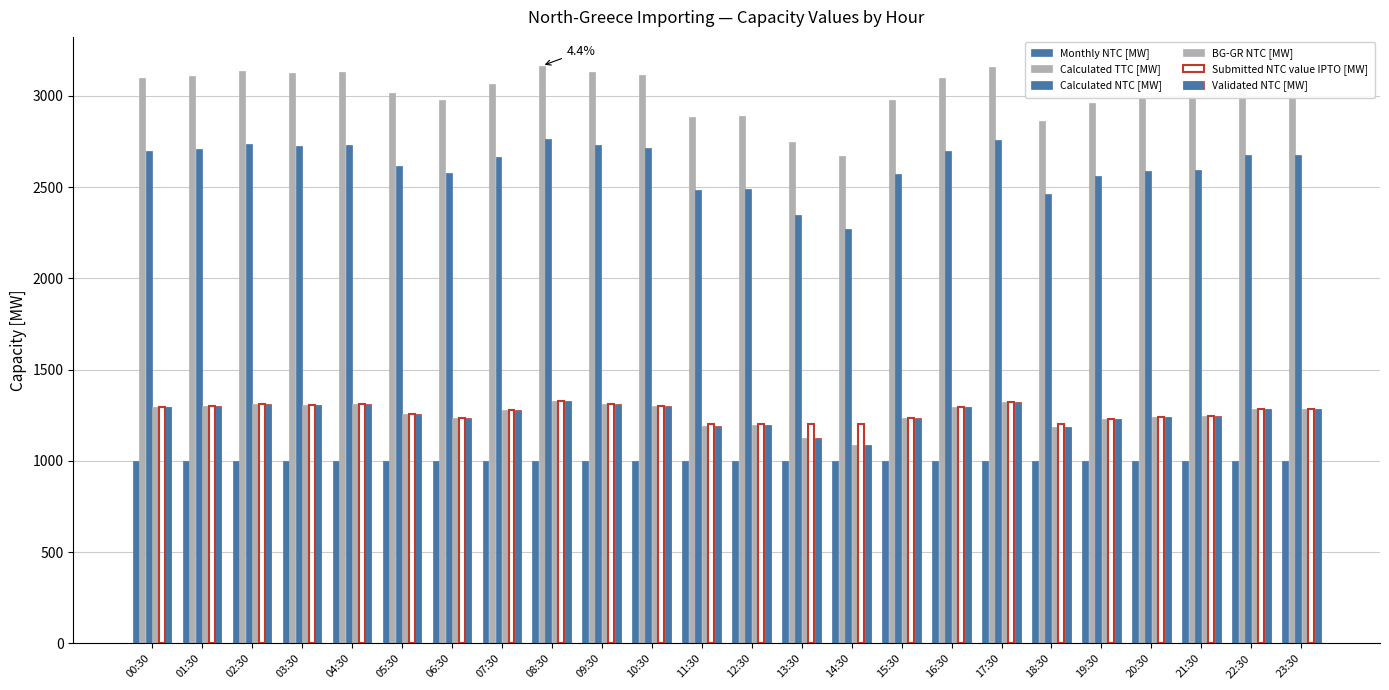

What is the sum of all Submitted NTC value IPTO [MW] values?

30372